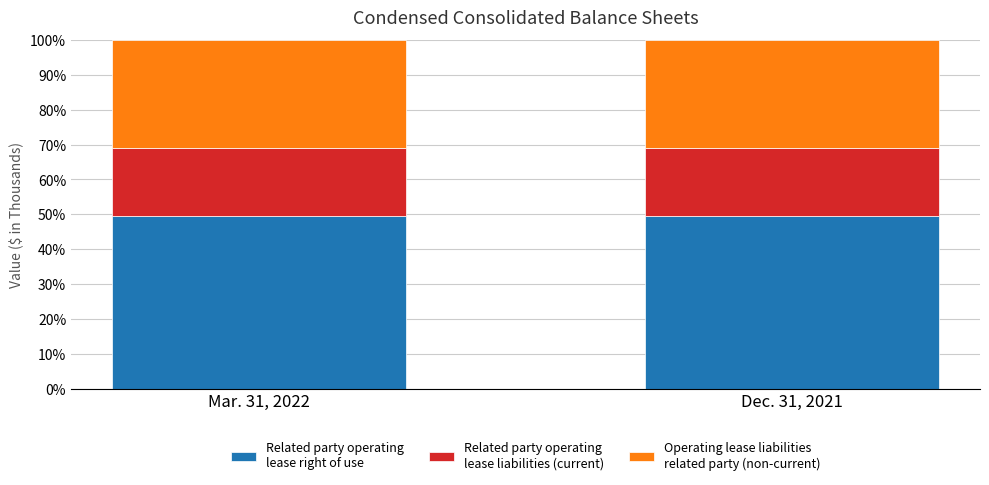

What is the total value across all series at Dec. 31, 2021?

100.0